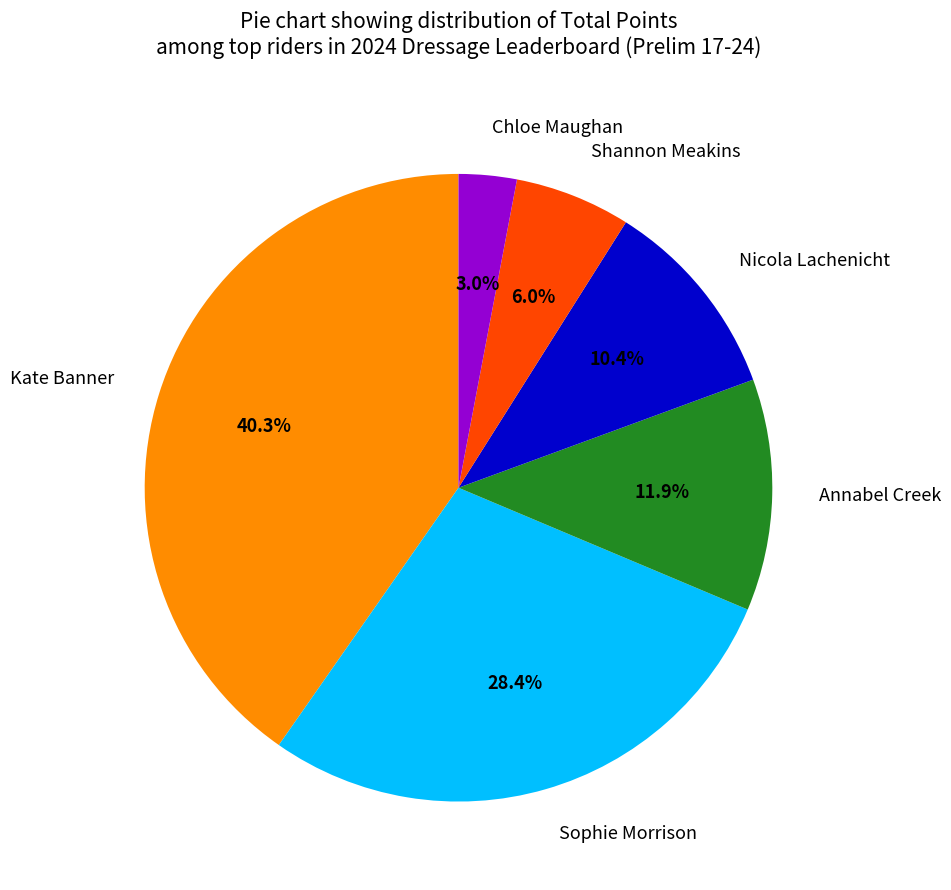

What percentage is the Nicola Lachenicht slice, to the nearest percent?

10%